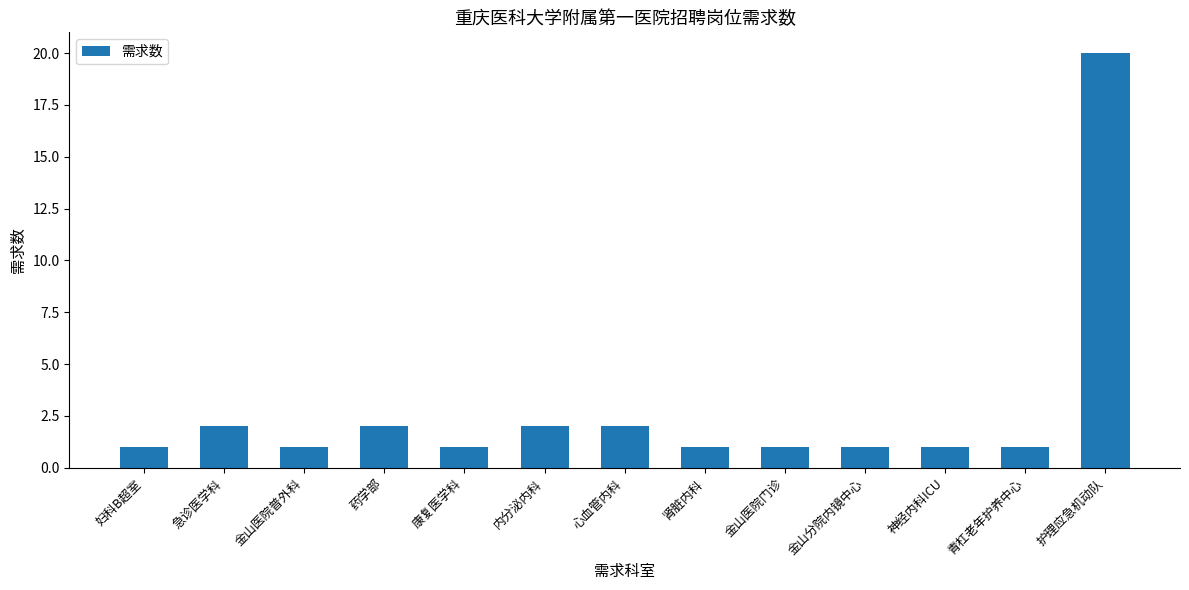

Reading right to left, list all the values displayed in this chart.

护理应急机动队=20	青杠老年护养中心=1	神经内科ICU=1	金山分院内镜中心=1	金山医院门诊=1	肾脏内科=1	心血管内科=2	内分泌内科=2	康复医学科=1	药学部=2	金山医院普外科=1	急诊医学科=2	妇科B超室=1